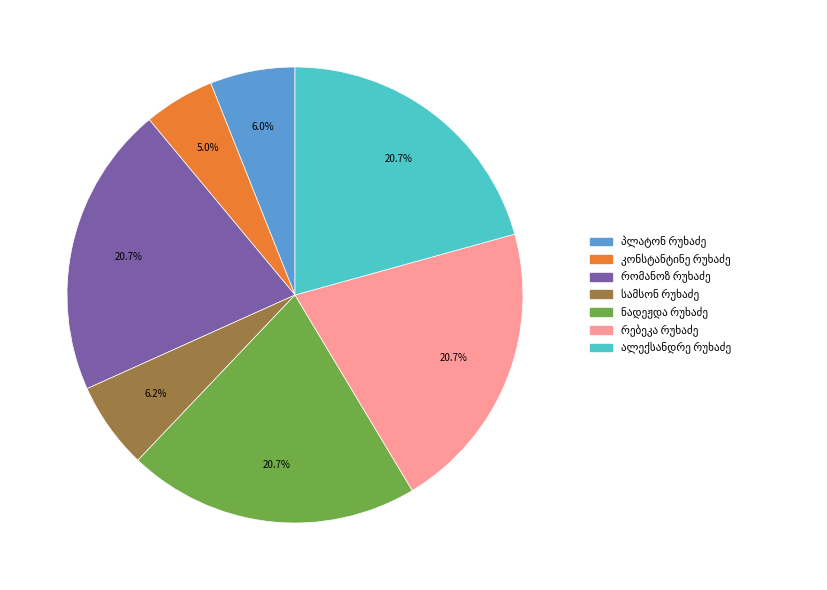

Does any single category account for the majority?

No